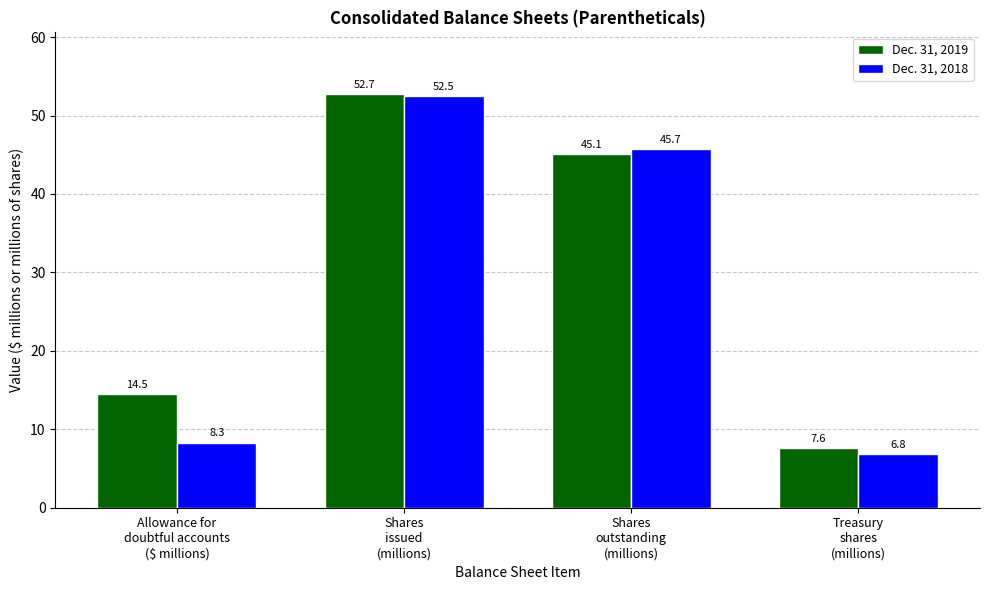

What is the difference between the Dec. 31, 2018 values at Shares
outstanding
(millions) and Treasury
shares
(millions)?

38.9